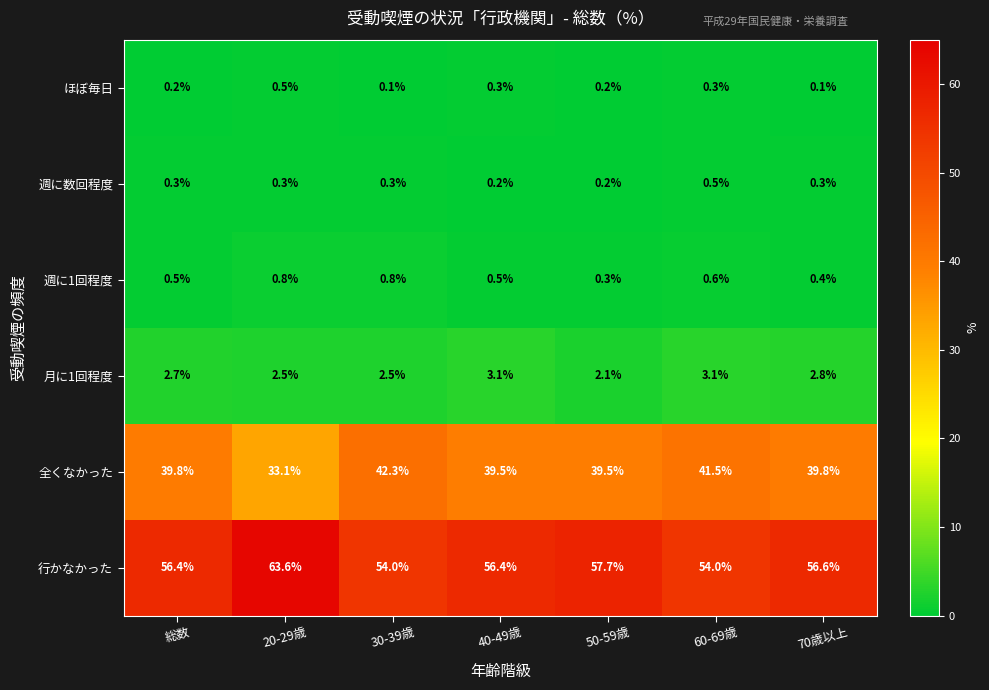

Which series has the largest total across all categories?

行かなかった